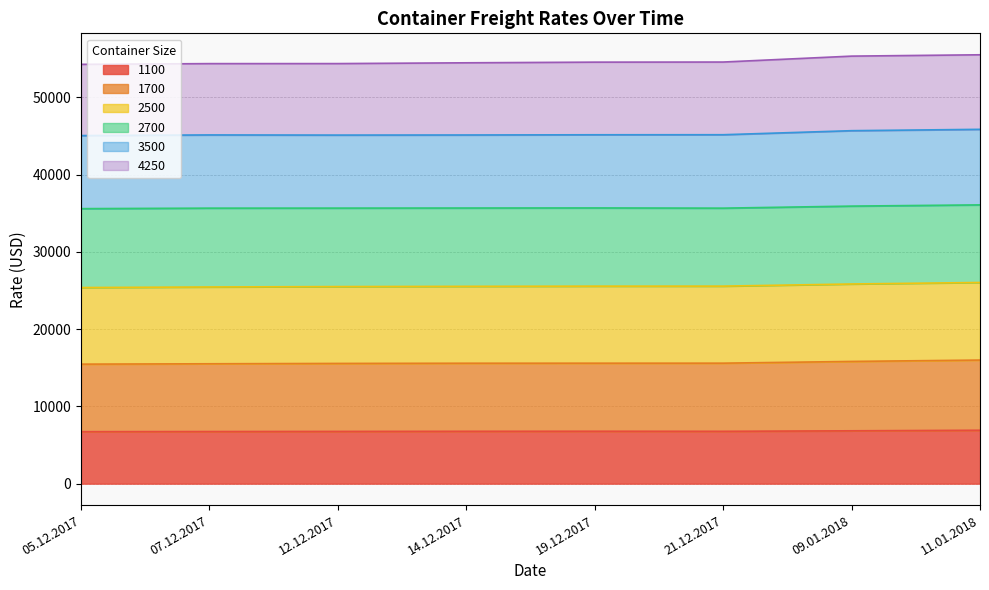

True or false: 1100 has a value of 6758 at 12.12.2017.

True